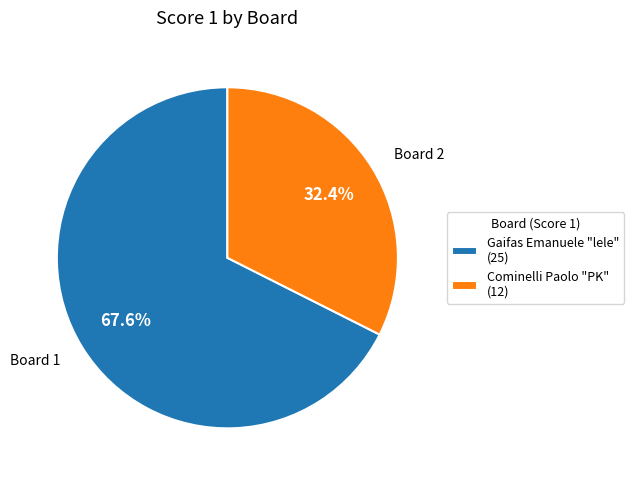

Which has a higher value, Board 2 or Board 1?

Board 1